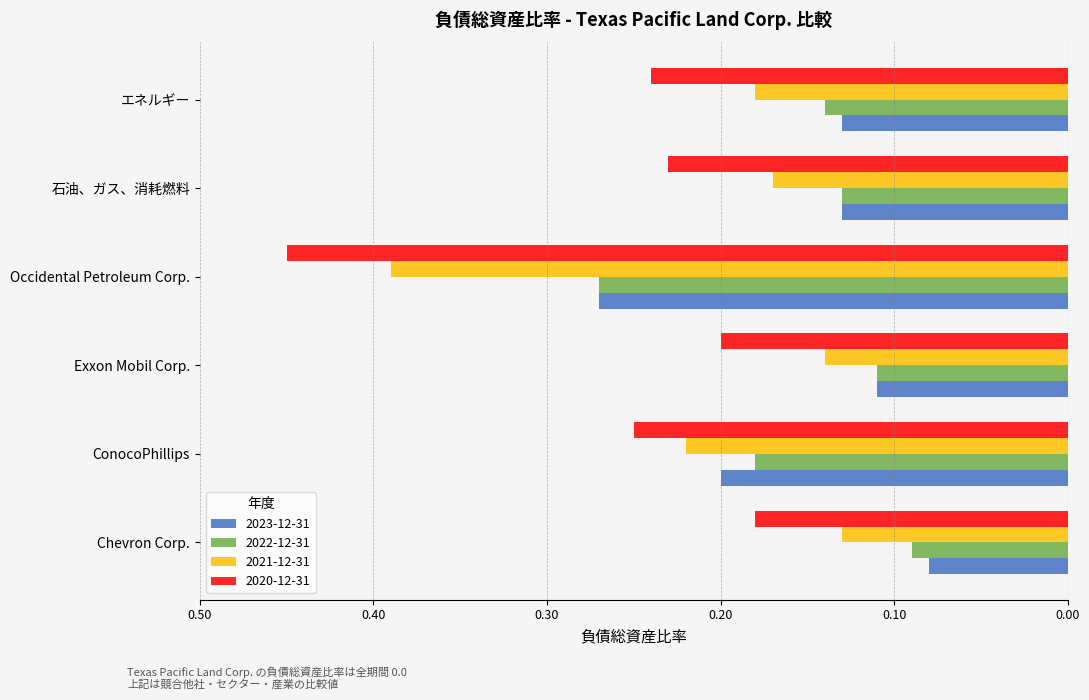

What is the label of the 4th bar from the right?

Exxon Mobil Corp.